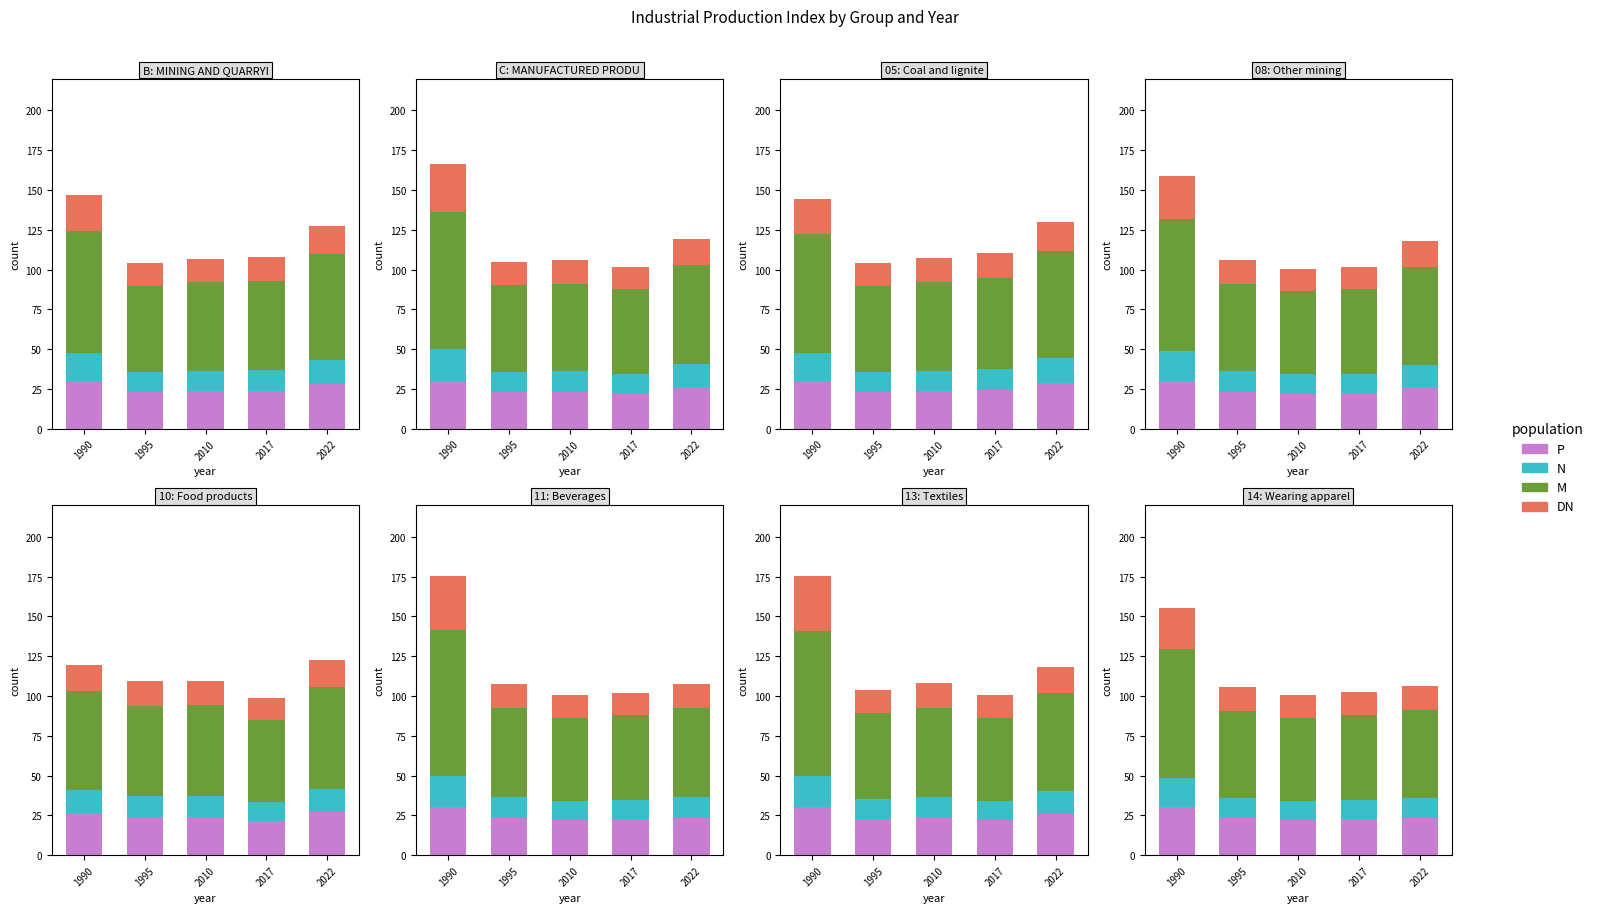

What is the difference between the highest and lowest values at 2010?

40.2